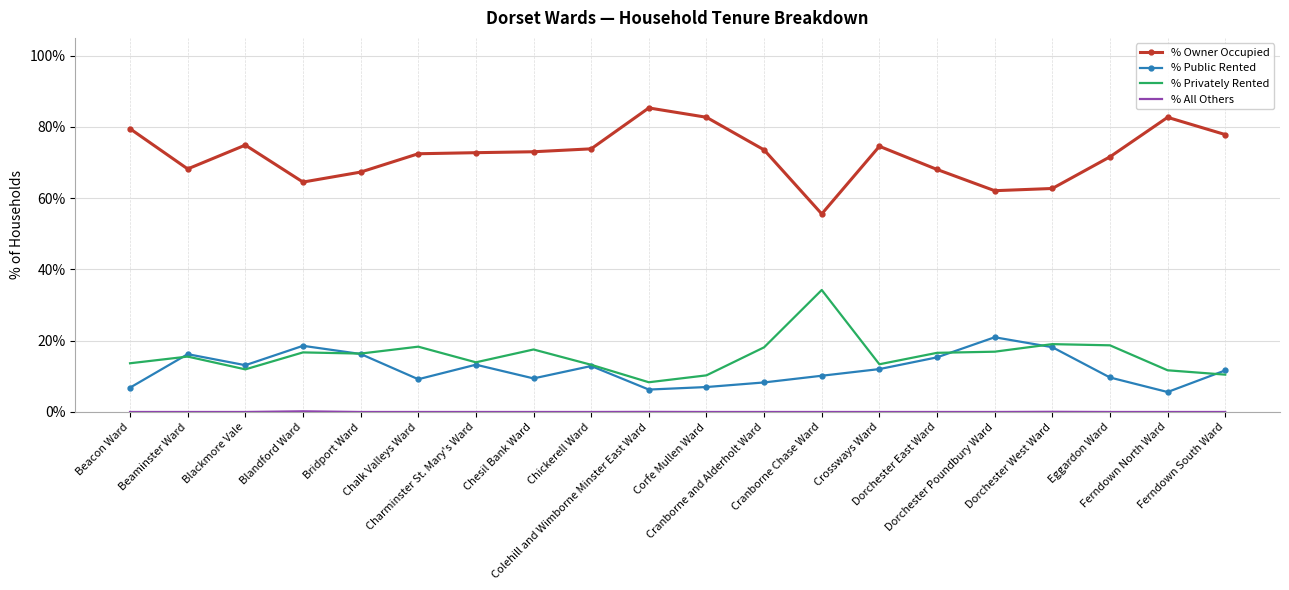

Which series has the largest total across all categories?

% Owner Occupied